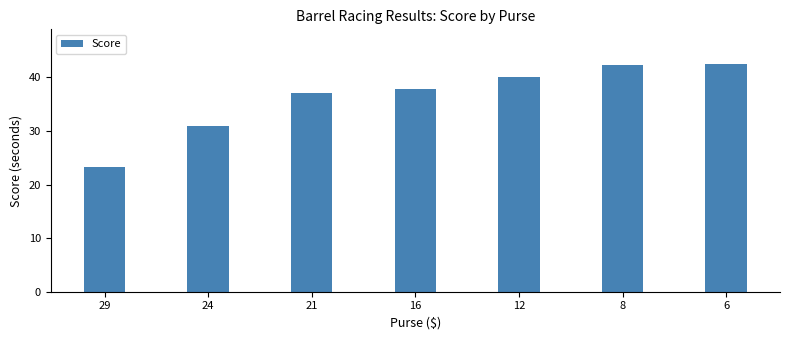

Is it true that the value at 29 is 23.2?

True